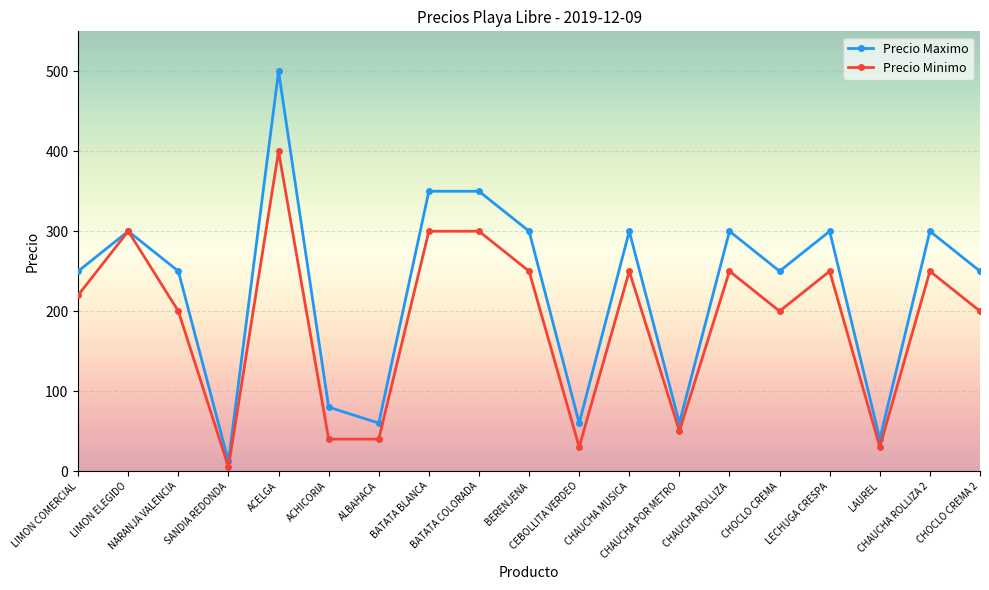

What is the difference between the Precio Minimo values at SANDIA REDONDA and CHOCLO CREMA 2?

195